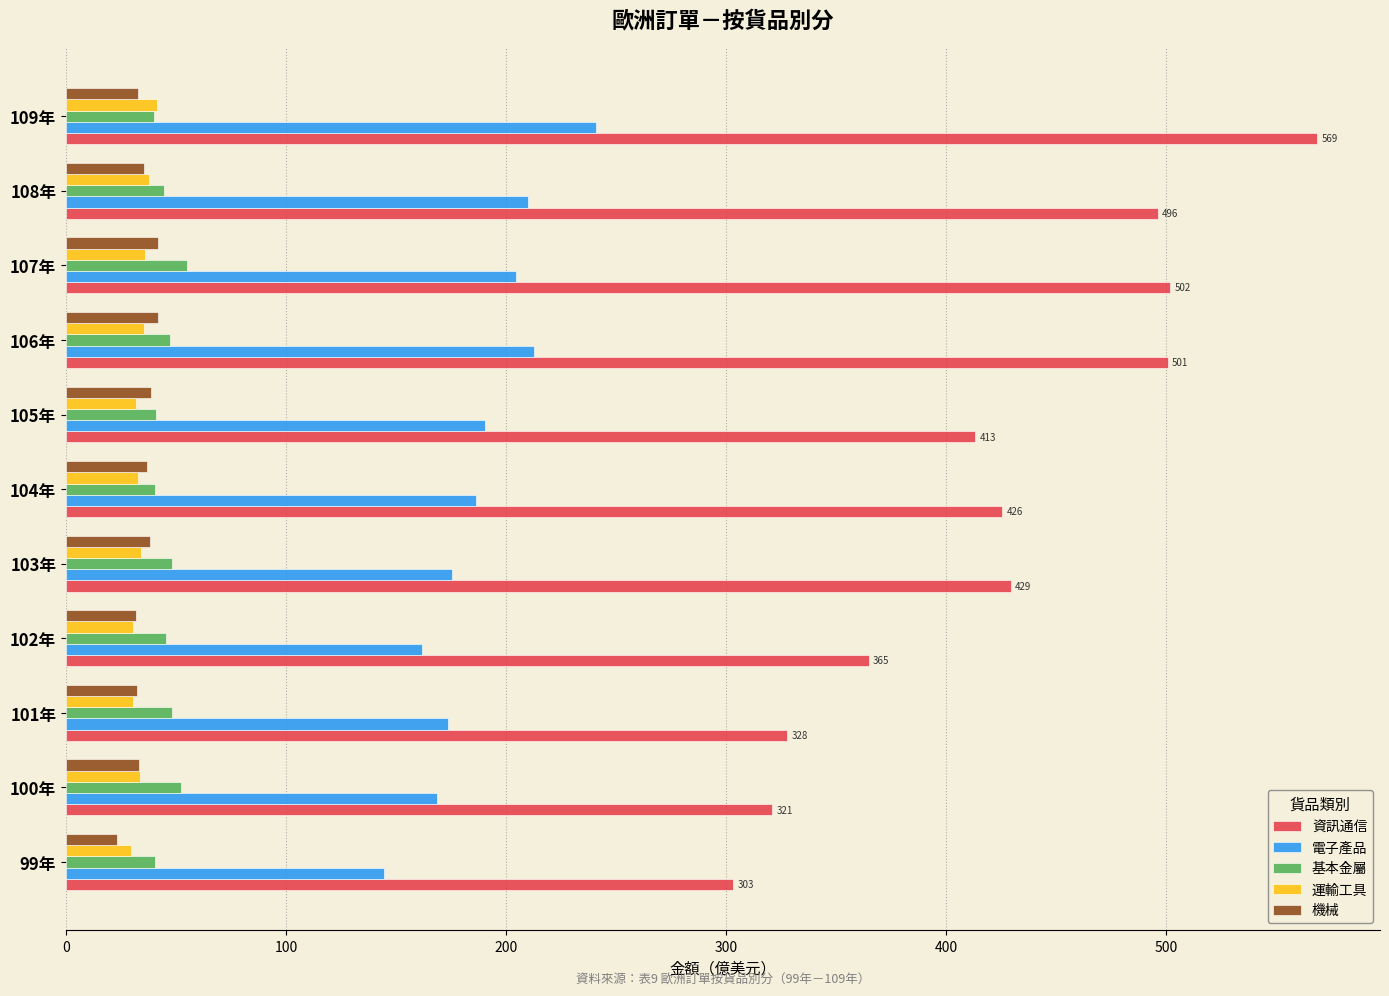

What is the difference between the maximum and minimum values in the 電子產品 series?

96.5